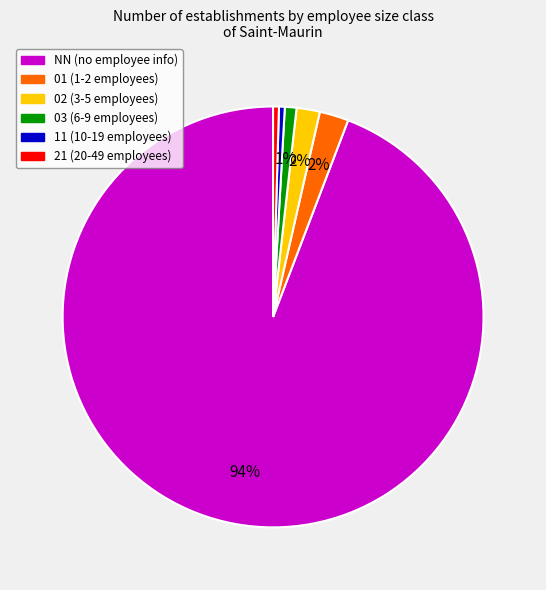

How many slices are in this pie chart?

6